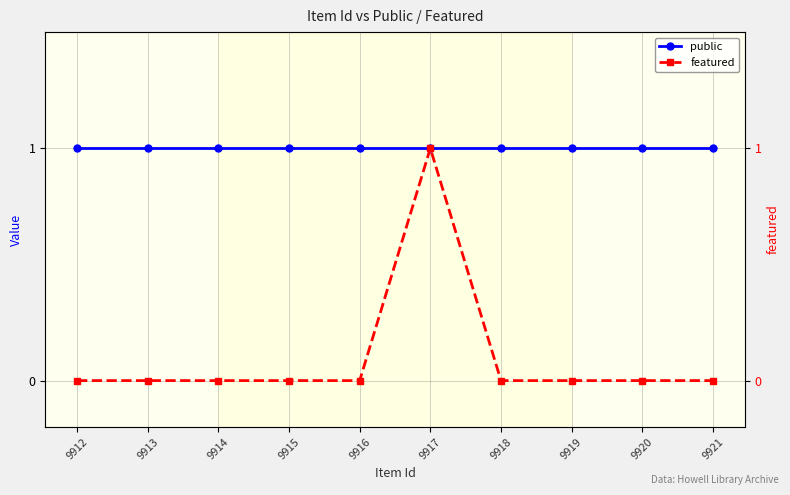

What are all the series names shown in the legend?

public, featured